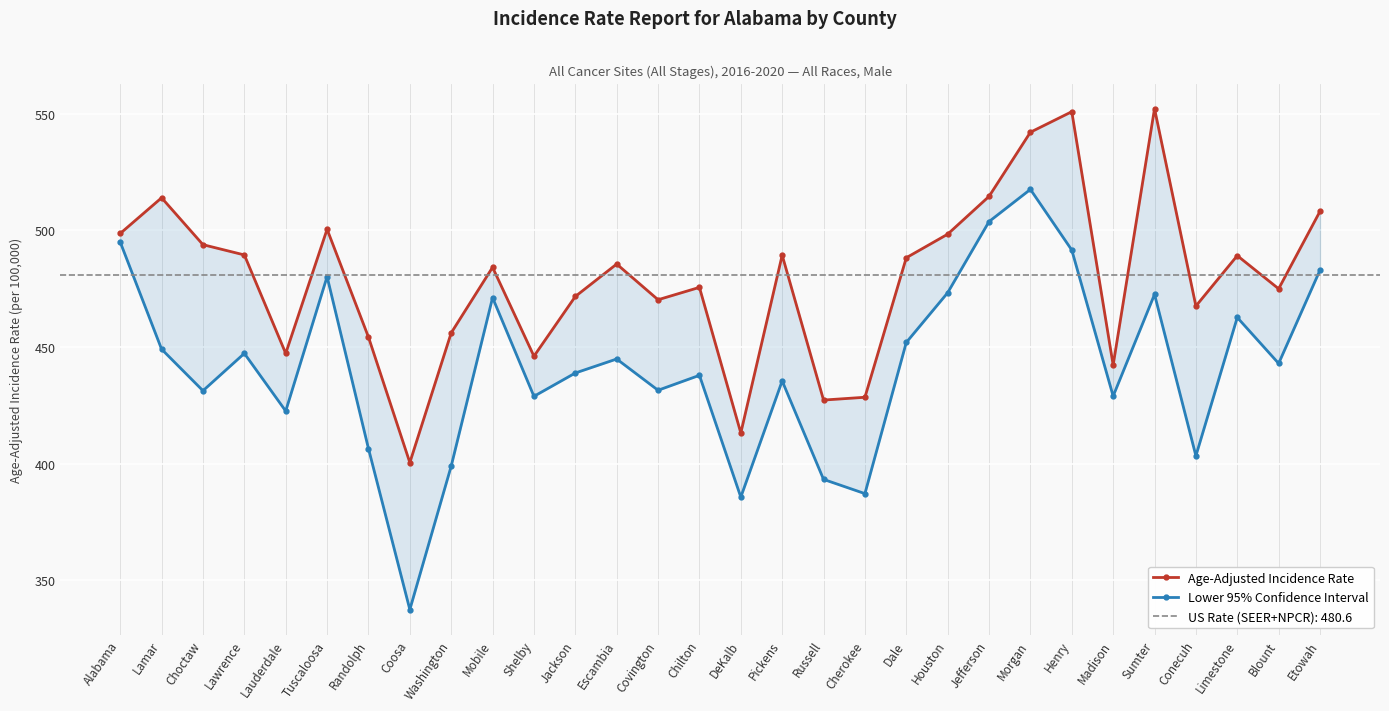

Rank the categories by Age-Adjusted Incidence Rate value from lowest to highest.

Coosa, DeKalb, Russell, Cherokee, Madison, Shelby, Lauderdale, Randolph, Washington, Conecuh, Covington, Jackson, Blount, Chilton, Mobile, Escambia, Dale, Limestone, Pickens, Lawrence, Choctaw, Houston, Alabama, Tuscaloosa, Etowah, Lamar, Jefferson, Morgan, Henry, Sumter